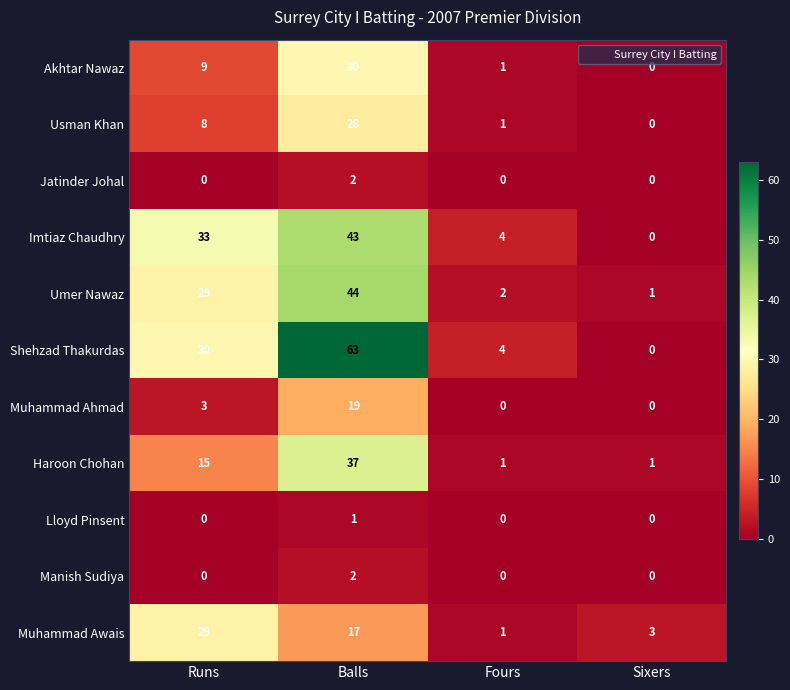

At which label is Akhtar Nawaz closest to 15?

Runs